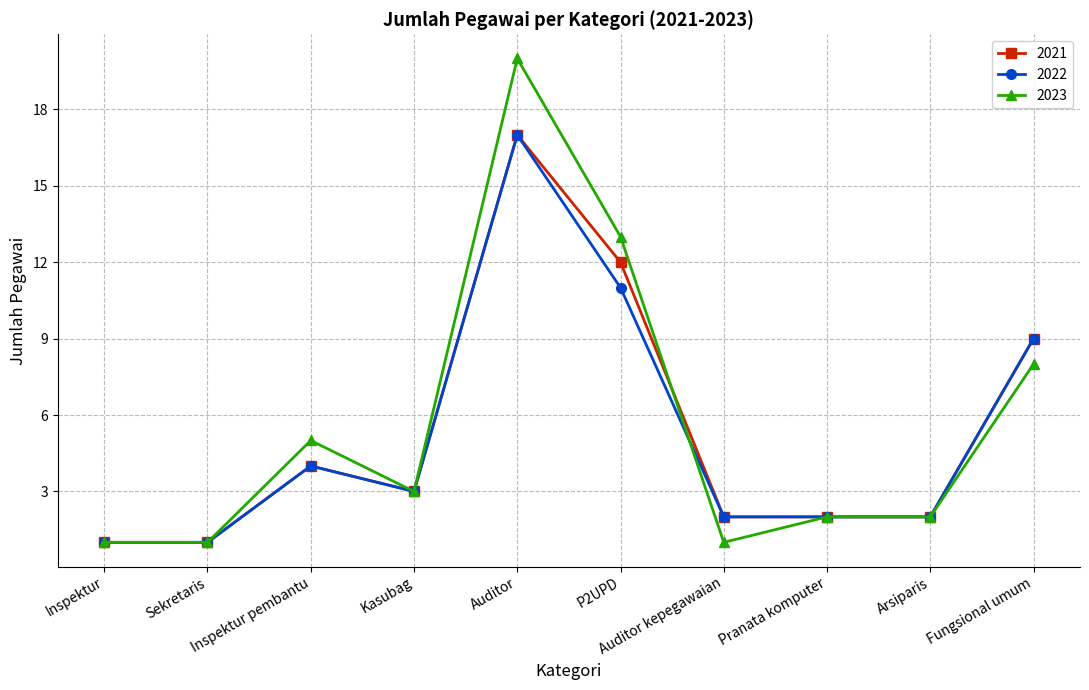

True or false: 2022 has more than 0 interior local peaks.

True